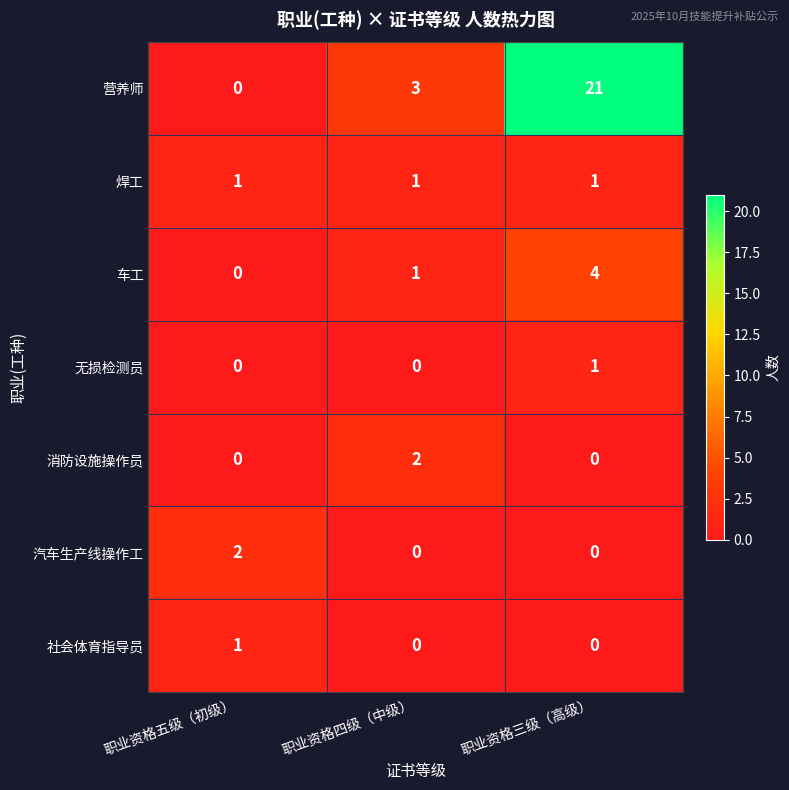

List the labels in order of 营养师 value, smallest first.

职业资格五级（初级）, 职业资格四级（中级）, 职业资格三级（高级）